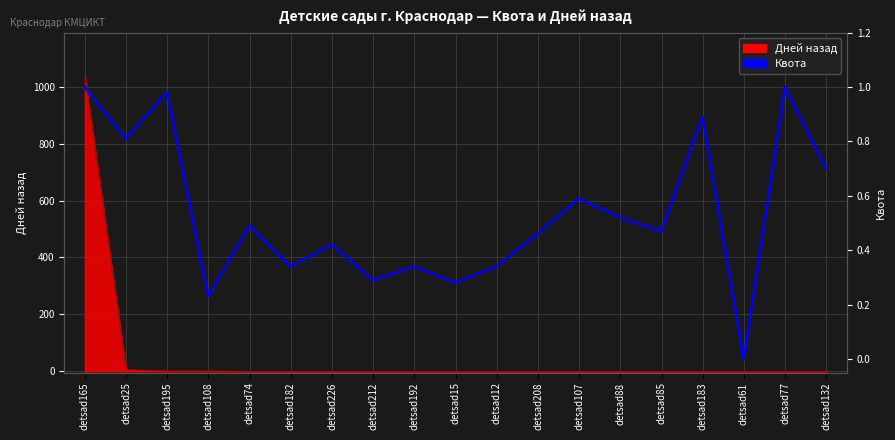

Reading left to right, extract all data points from this chart.

detsad165=1.0	detsad25=0.8	detsad195=1.0	detsad108=0.2	detsad74=0.5	detsad182=0.3	detsad226=0.4	detsad212=0.3	detsad192=0.3	detsad15=0.3	detsad12=0.3	detsad208=0.5	detsad107=0.6	detsad88=0.5	detsad85=0.5	detsad183=0.9	detsad61=0.0	detsad77=1.0	detsad132=0.7